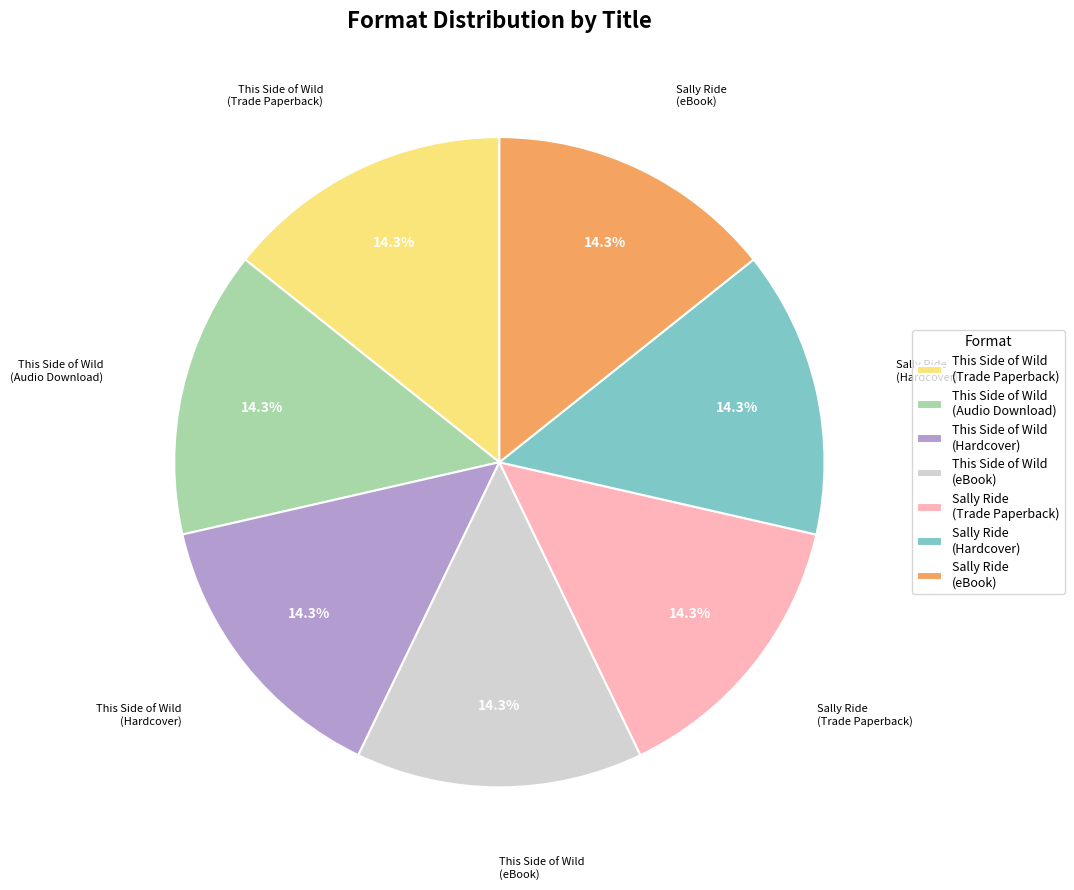

Do Sally Ride (Trade Paperback) and Sally Ride (eBook) together represent more than half of the pie?

No